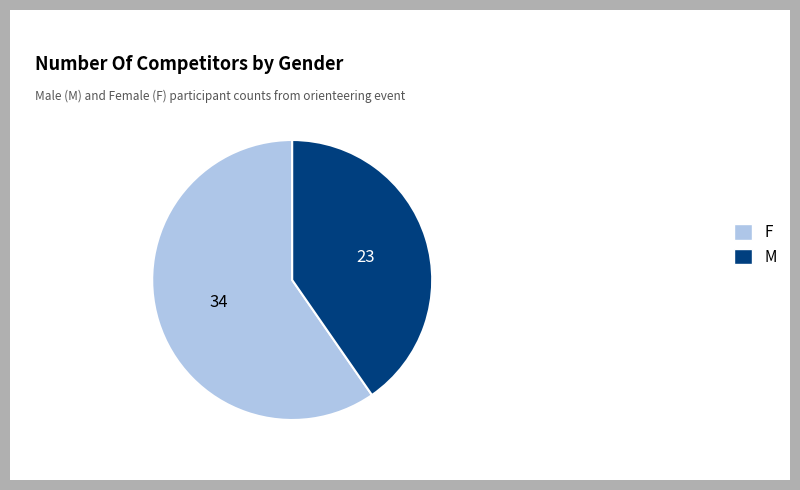

What is the largest slice in the pie chart?

F